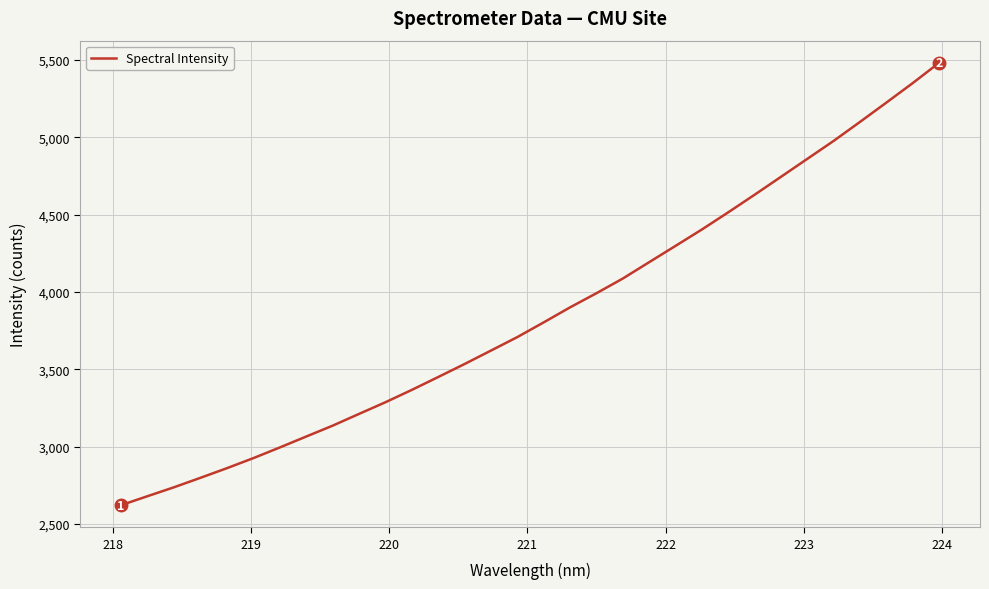

How many lines are shown in the chart?

1